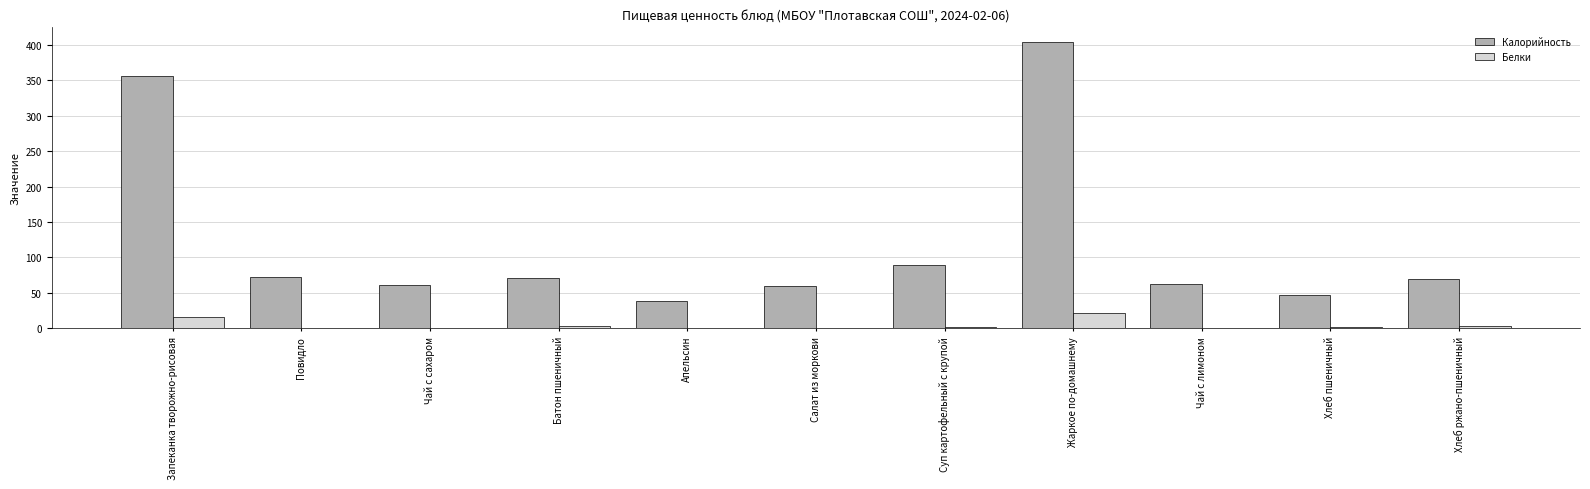

Is it true that Калорийность equals 70.4 at Батон пшеничный?

True